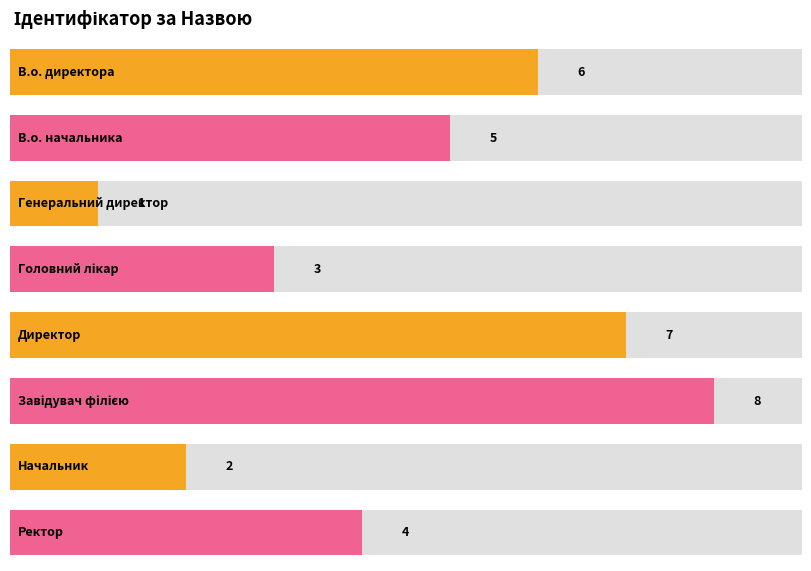

What is the smallest value displayed?

1